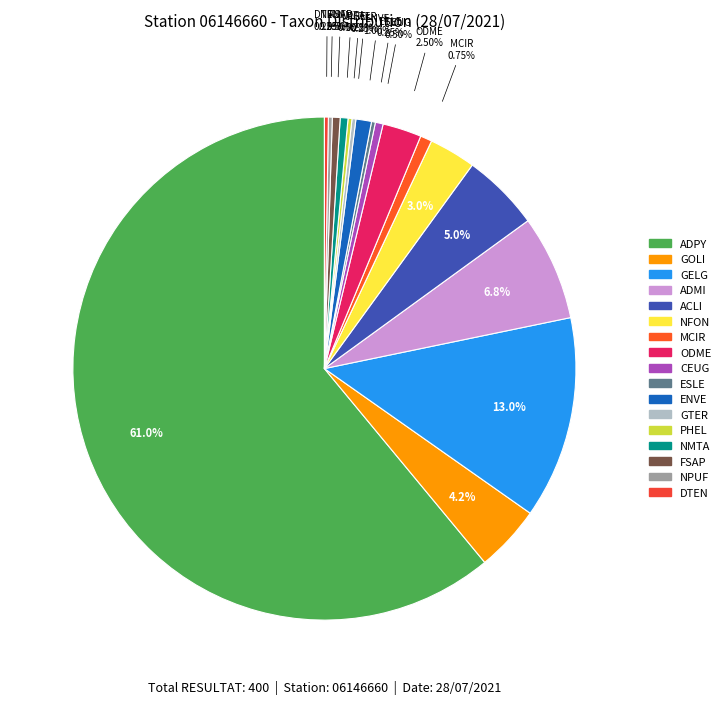

The ODME slice represents 2% of the pie. True or false?

True